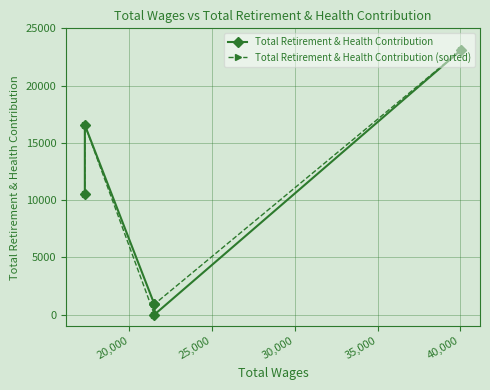

How many series are shown in this chart?

2